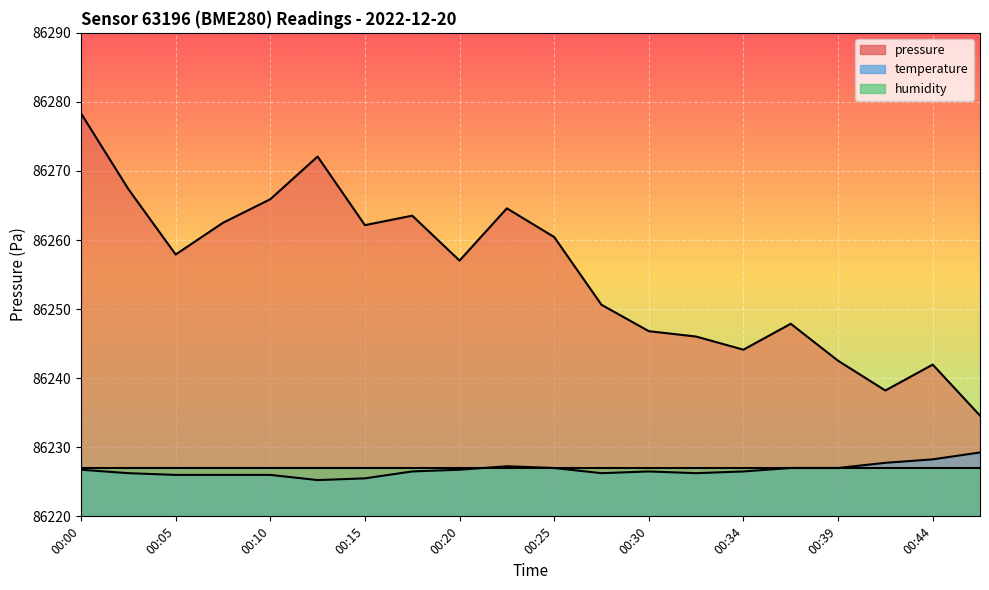

Is the value of pressure at 00:37 greater than the value of temperature at 00:32?

Yes